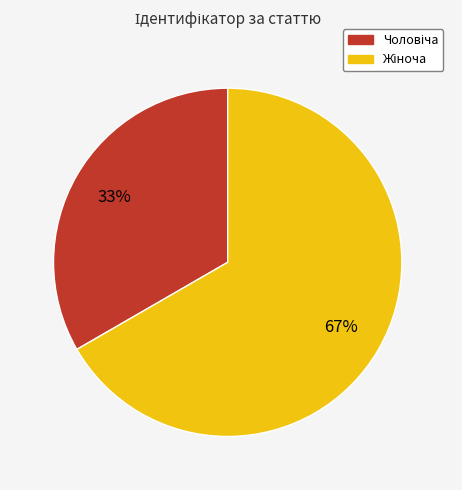

Does any single category account for the majority?

Yes